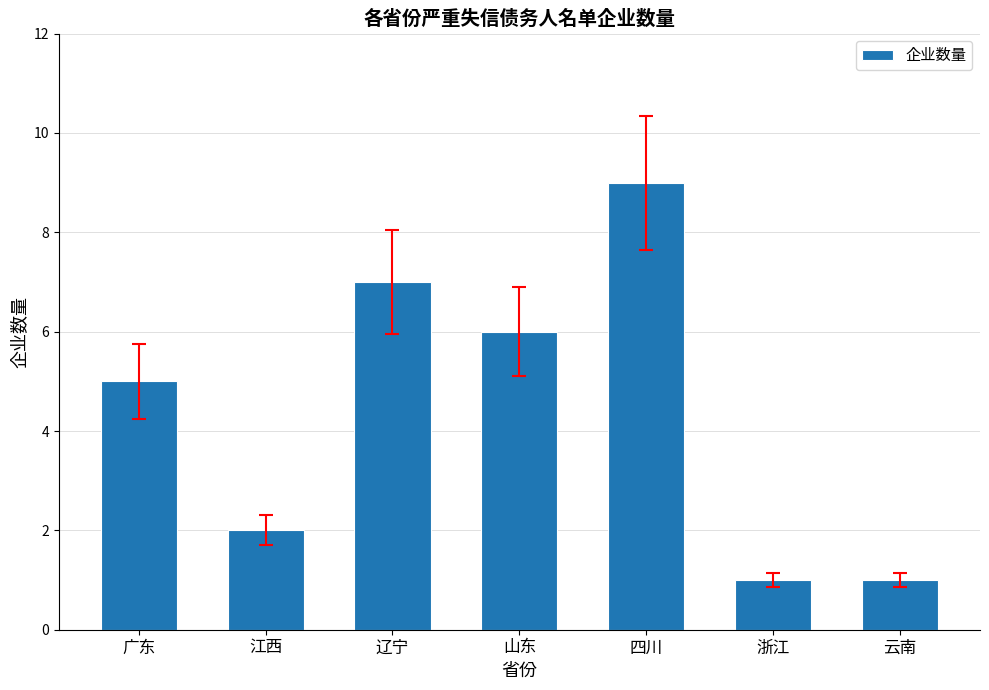

Approximately how many times larger is the value at 浙江 compared to 辽宁?

0.1